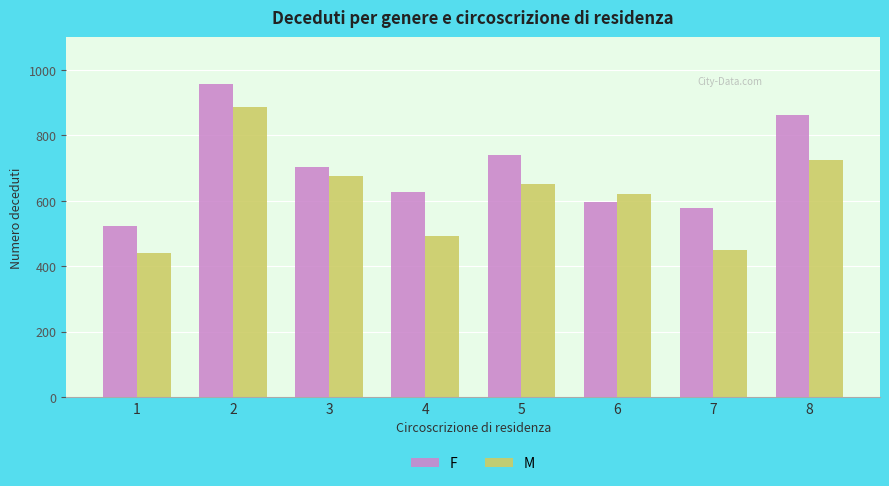

Where is F nearest to the value 739?

5